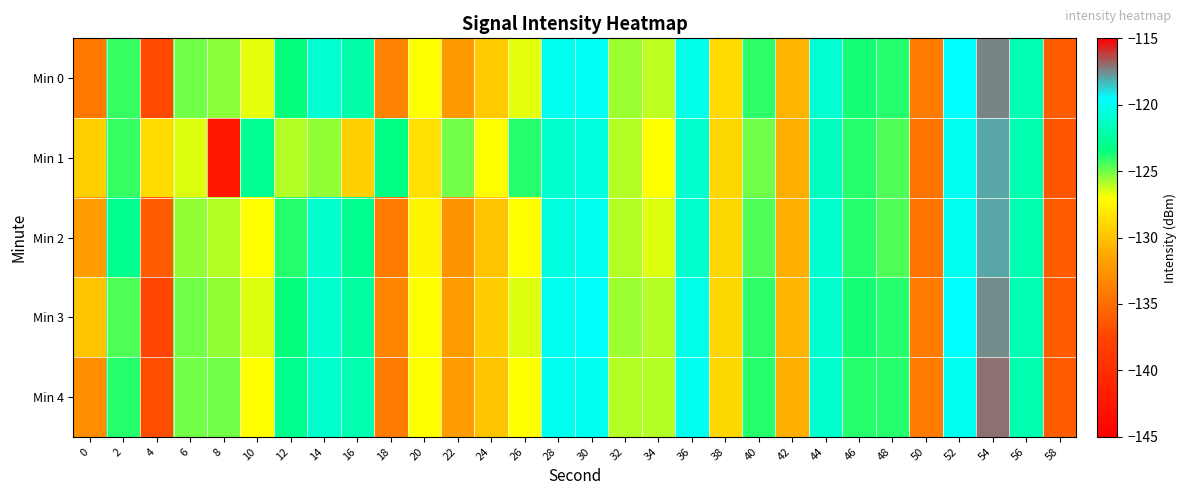

Reading left to right, list all the values displayed in this chart.

Min 0: 0=-134.3	2=-124.2	4=-137.2	6=-125.0	8=-125.4	10=-126.6	12=-123.5	14=-120.9	16=-122.2	18=-133.5	20=-127.0	22=-132.1	24=-129.6	26=-126.6	28=-119.9	30=-119.9	32=-125.6	34=-126.1	36=-120.2	38=-128.9	40=-124.0	42=-130.7	44=-120.9	46=-123.7	48=-124.0	50=-134.1	52=-119.6	54=-117.4	56=-121.9	58=-136.0
Min 1: 0=-129.4	2=-124.2	4=-128.8	6=-126.5	8=-142.4	10=-122.9	12=-125.9	14=-125.5	16=-129.4	18=-123.3	20=-128.5	22=-125.0	24=-127.0	26=-124.0	28=-121.0	30=-120.5	32=-126.0	34=-127.0	36=-121.0	38=-129.0	40=-125.0	42=-131.0	44=-121.5	46=-124.0	48=-124.5	50=-134.5	52=-120.0	54=-118.0	56=-122.0	58=-136.5
Min 2: 0=-132.0	2=-123.0	4=-136.0	6=-125.5	8=-126.0	10=-127.0	12=-124.0	14=-121.0	16=-123.0	18=-134.0	20=-127.5	22=-132.5	24=-130.0	26=-127.0	28=-120.5	30=-120.0	32=-126.0	34=-126.5	36=-121.0	38=-129.0	40=-124.5	42=-131.0	44=-121.0	46=-124.0	48=-124.5	50=-134.5	52=-120.0	54=-118.0	56=-122.0	58=-136.0
Min 3: 0=-130.0	2=-124.5	4=-137.5	6=-125.0	8=-125.5	10=-126.5	12=-123.5	14=-121.0	16=-122.5	18=-133.5	20=-127.0	22=-132.0	24=-129.5	26=-126.5	28=-120.0	30=-119.8	32=-125.6	34=-126.0	36=-120.2	38=-129.0	40=-124.1	42=-130.7	44=-121.0	46=-123.7	48=-124.0	50=-134.0	52=-119.6	54=-117.5	56=-121.9	58=-136.0
Min 4: 0=-133.0	2=-124.0	4=-137.0	6=-125.0	8=-125.0	10=-127.0	12=-123.0	14=-121.0	16=-122.0	18=-134.0	20=-127.0	22=-132.0	24=-130.0	26=-127.0	28=-120.0	30=-120.0	32=-126.0	34=-126.0	36=-120.0	38=-129.0	40=-124.0	42=-131.0	44=-121.0	46=-124.0	48=-124.0	50=-134.0	52=-120.0	54=-117.0	56=-122.0	58=-136.0